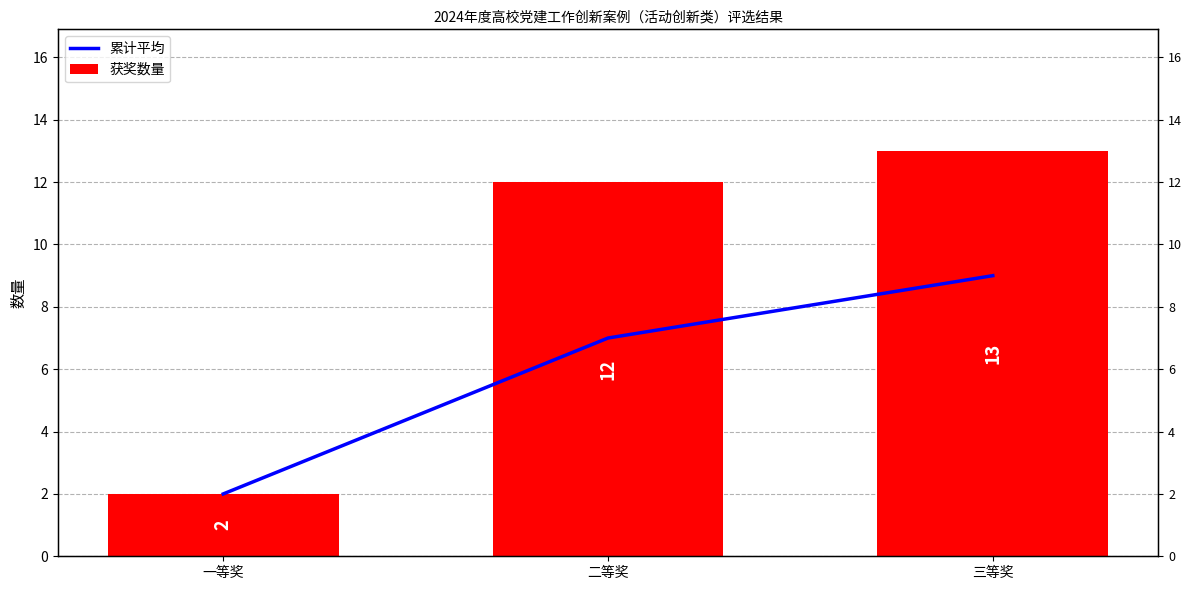

Where is 累计平均 nearest to the value 5?

二等奖